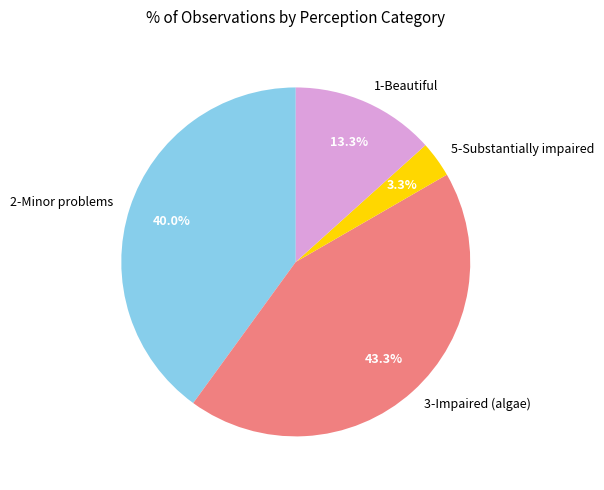

Rank the categories by value from highest to lowest.

3-Impaired (algae), 2-Minor problems, 1-Beautiful, 5-Substantially impaired